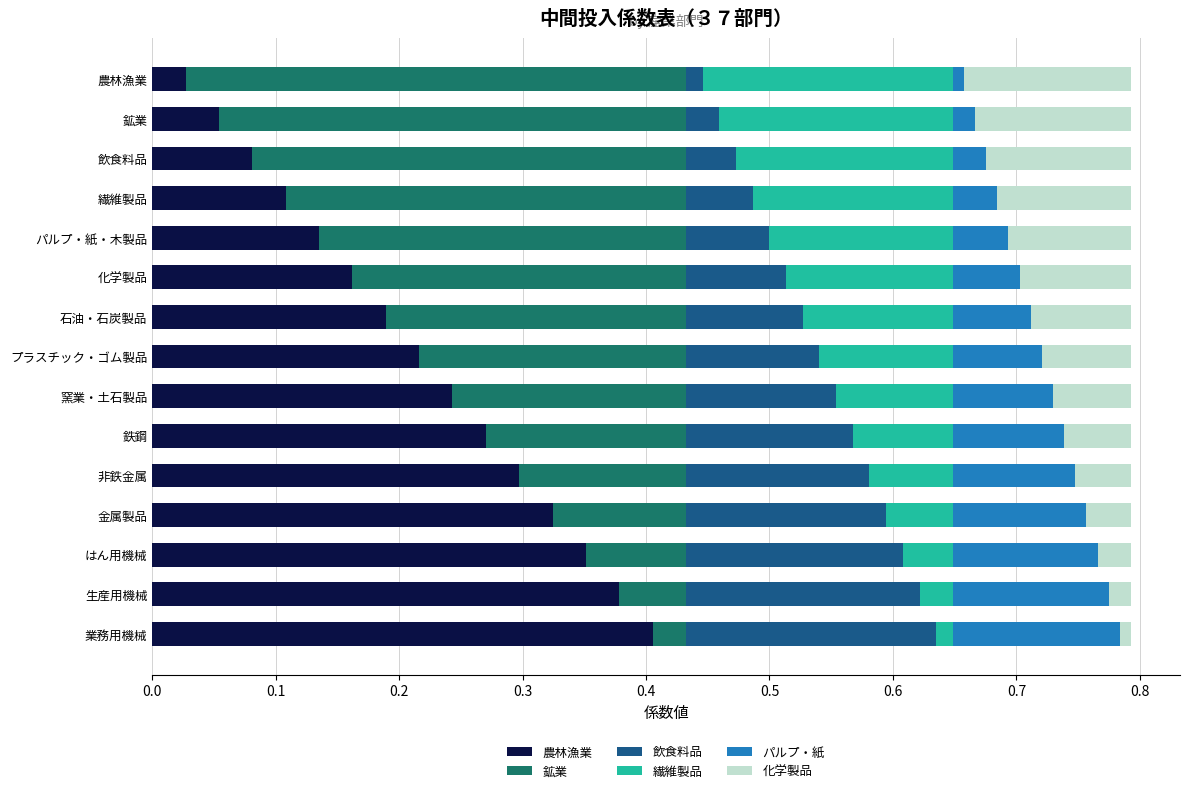

Is it true that 農林漁業 equals 0.3 at 鉄鋼?

True